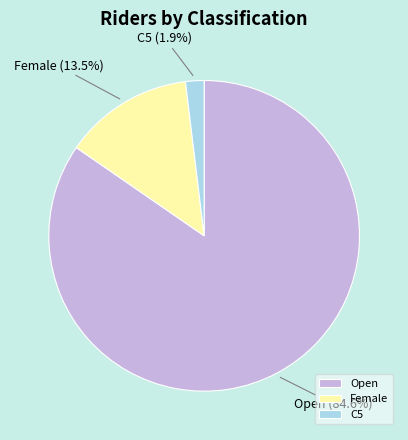

Rank the categories by value from lowest to highest.

C5, Female, Open